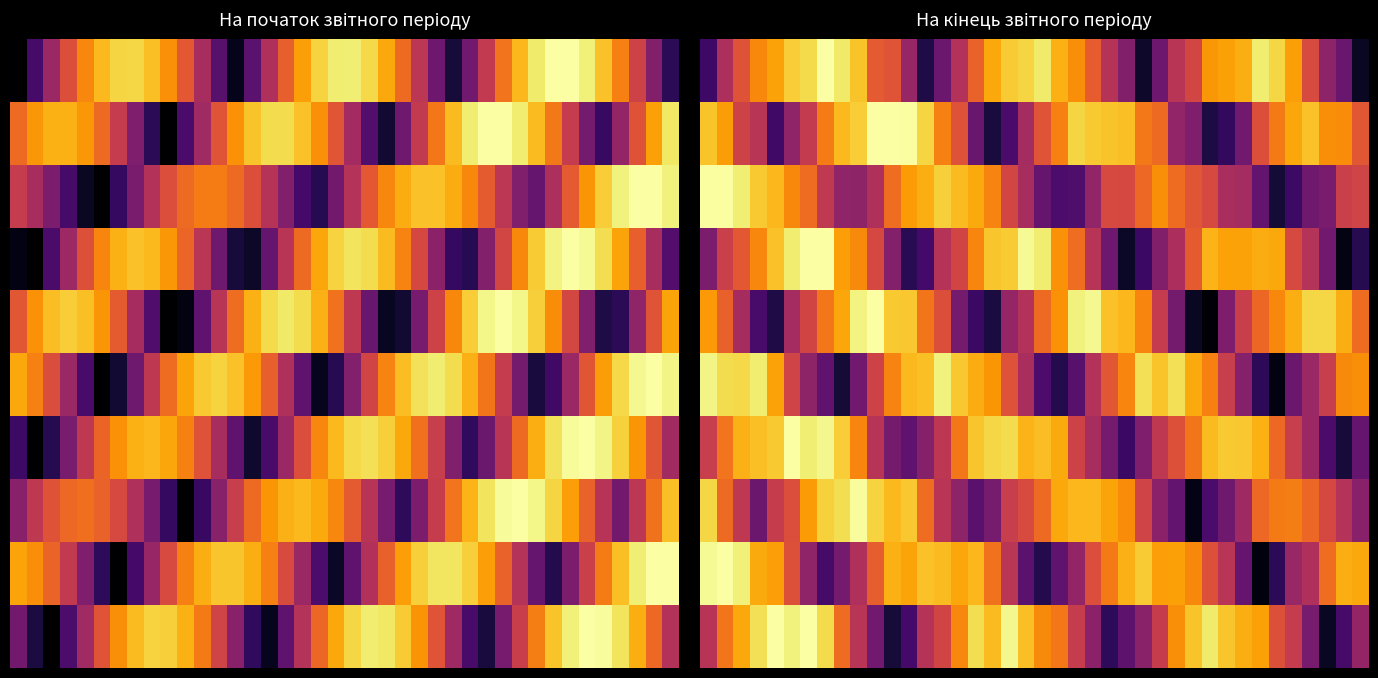

At which category does the chart reach its minimum across all series?

30